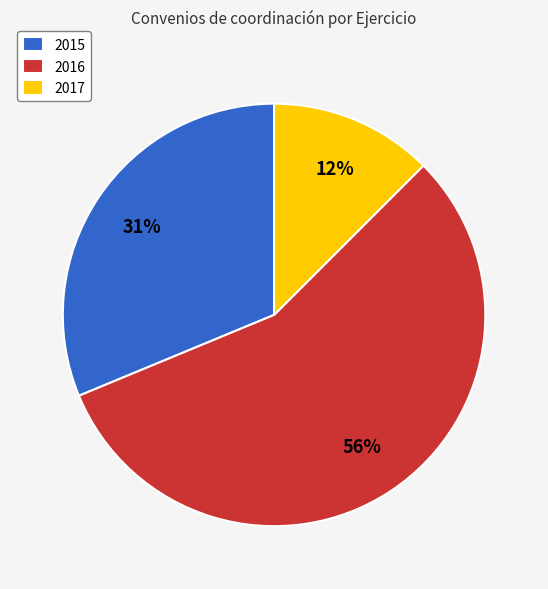

Which category has the biggest portion of the pie?

2016